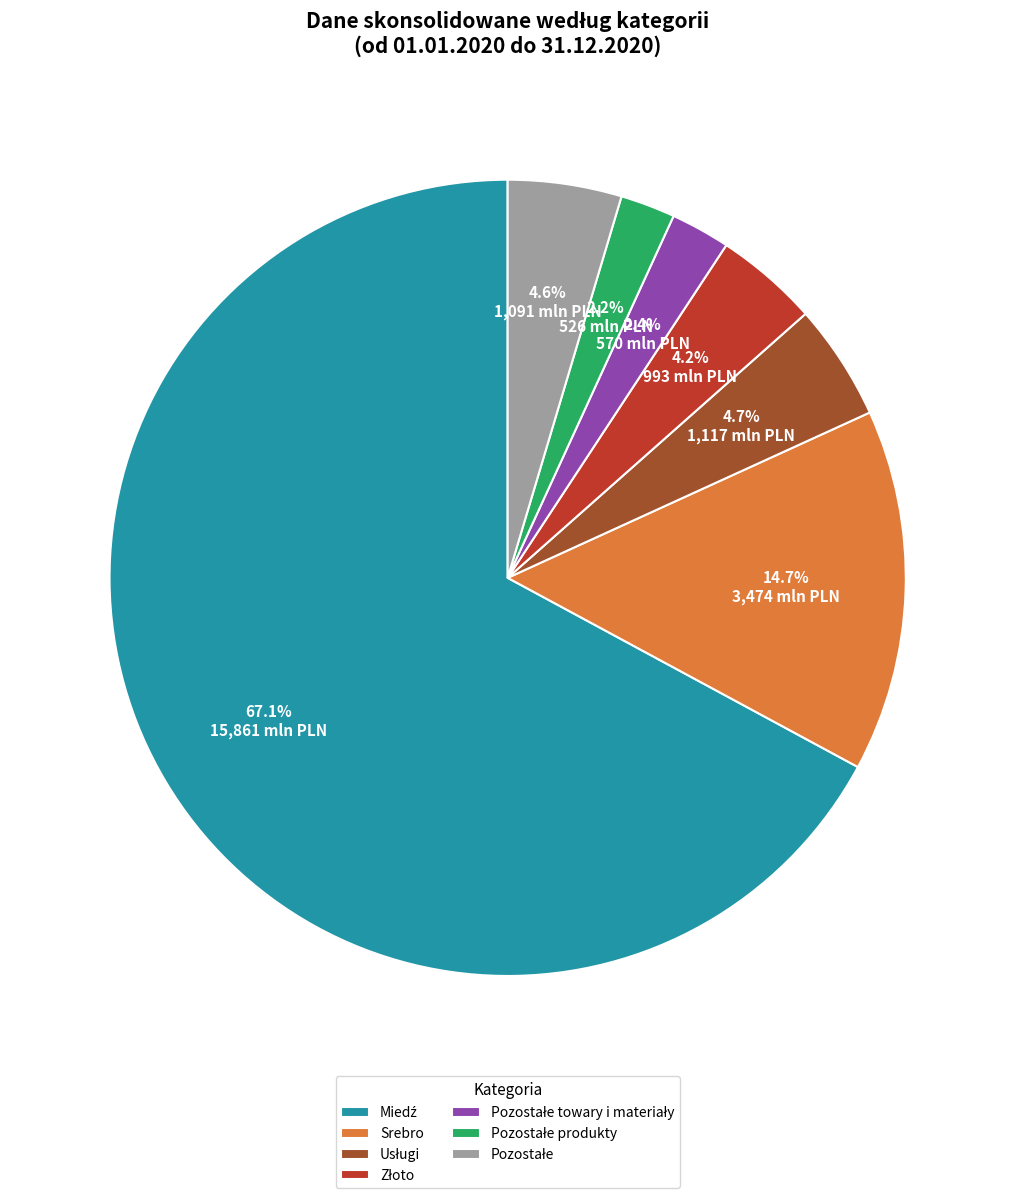

How many segments does this pie chart have?

7